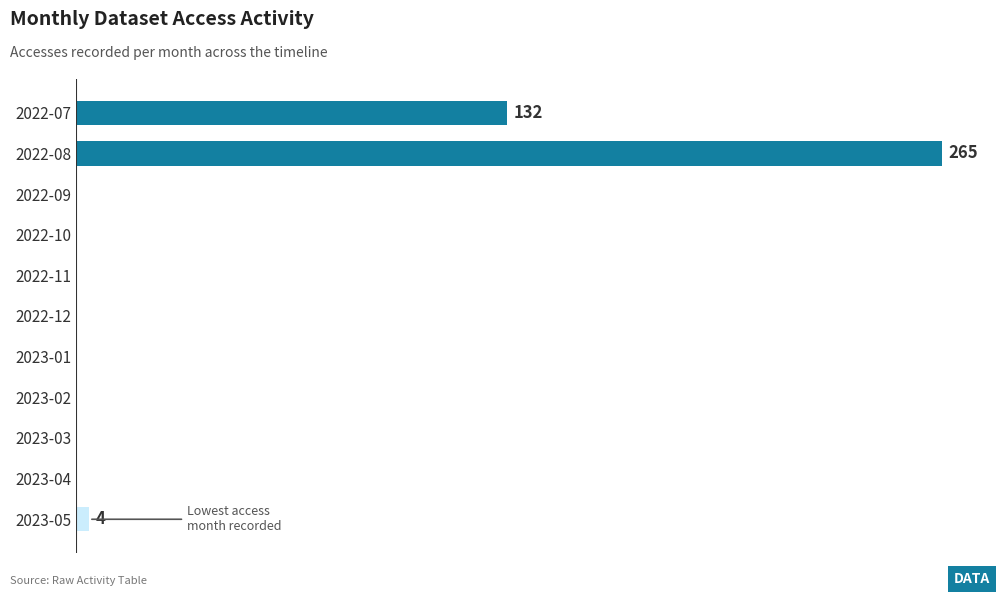

How many positive values are there?

3